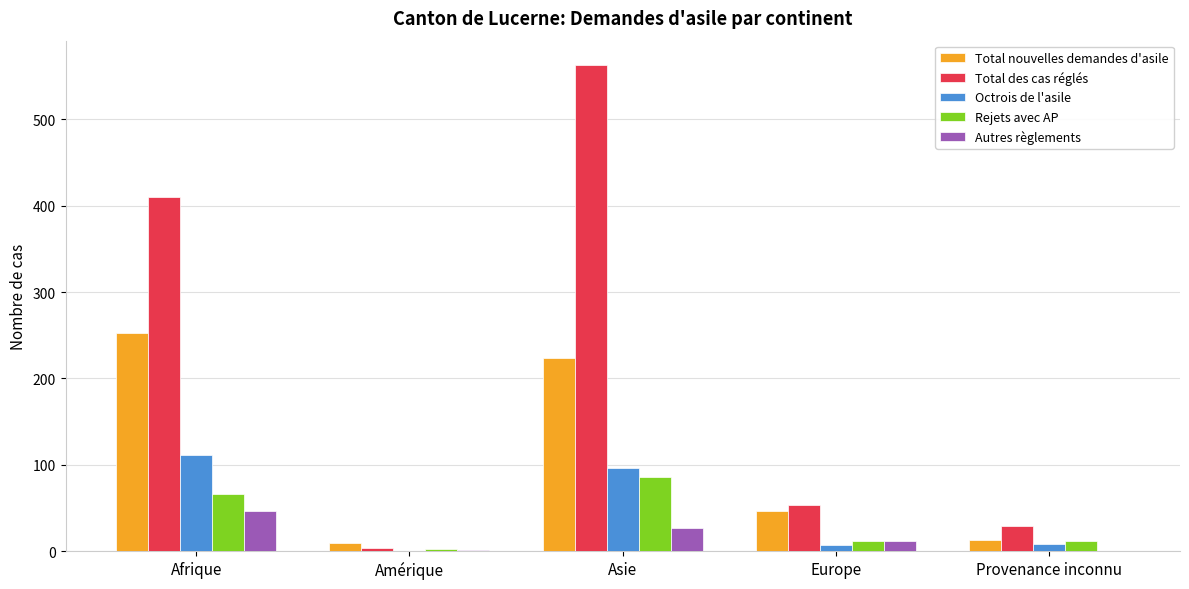

Are the bars horizontal?

No